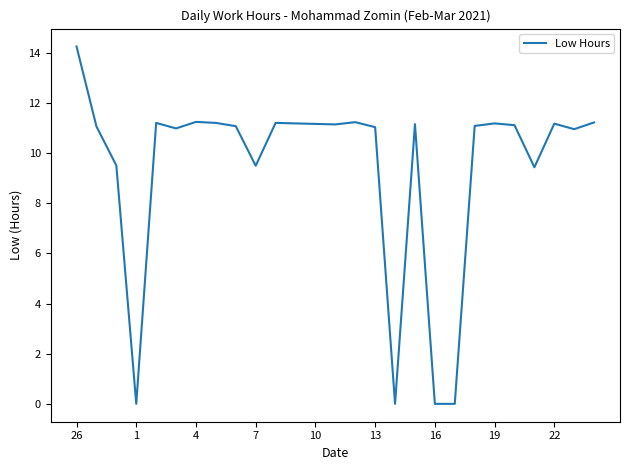

What is the greatest value displayed?

14.3